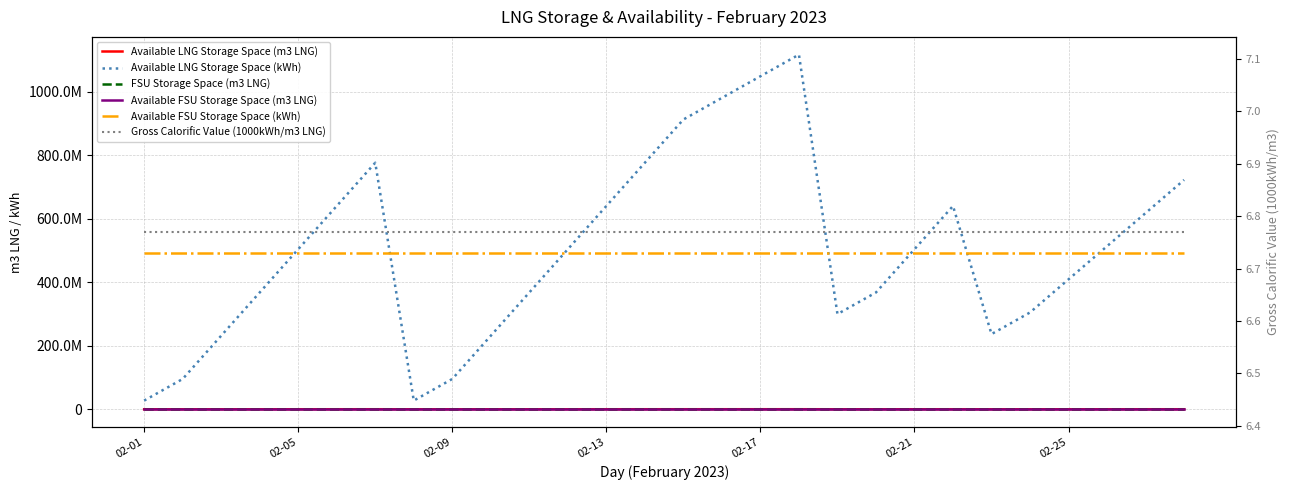

True or false: Available LNG Storage Space (m3 LNG) and Available FSU Storage Space (kWh) intersect in this chart.

False